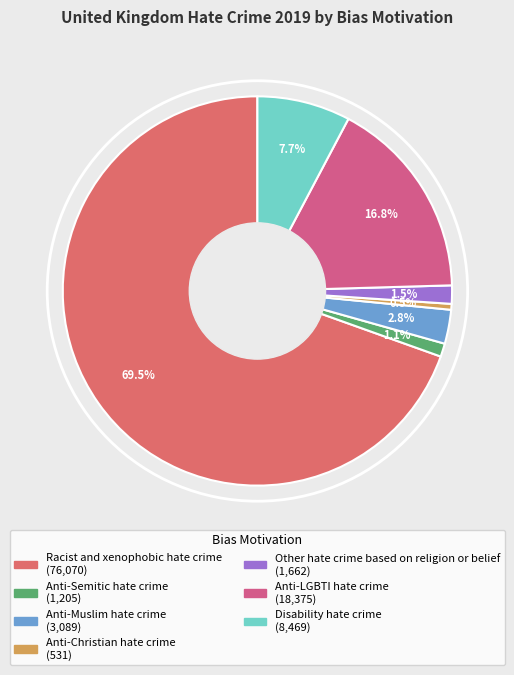

What percentage is NOT represented by Anti-LGBTI hate crime?

83.2%